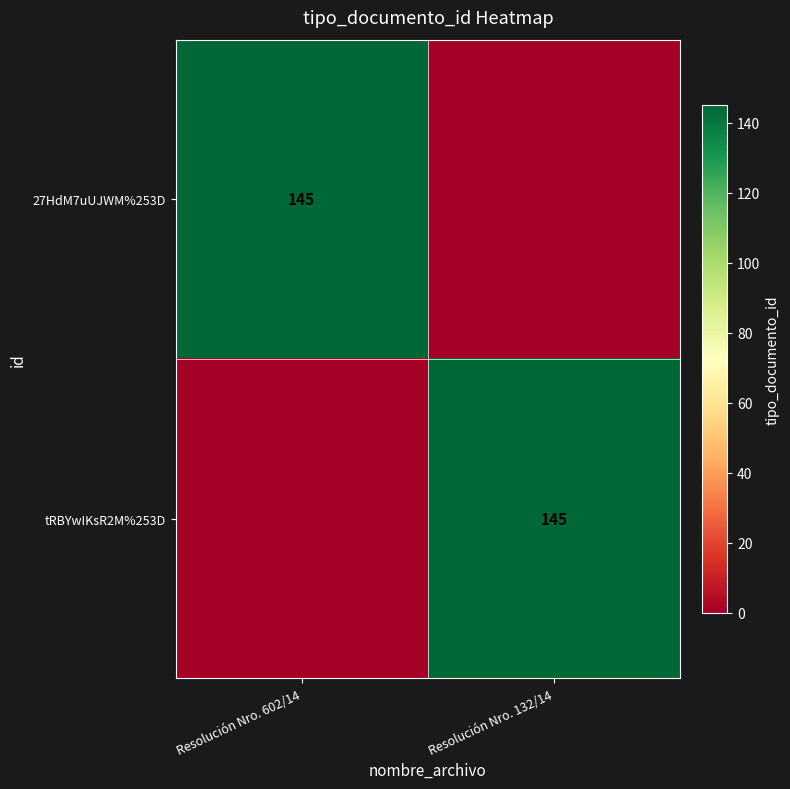

The value of 27HdM7uUJWM%253D at Resolución Nro. 602/14 is 145. True or false?

True